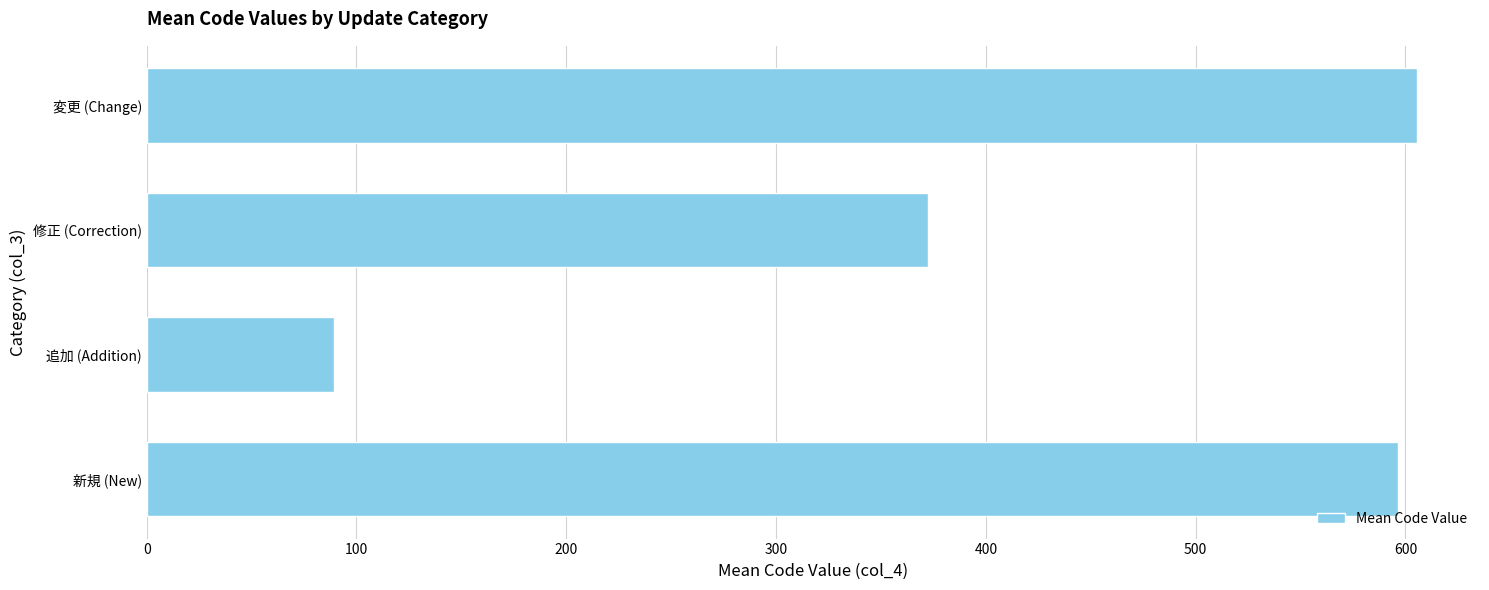

What is the minimum value shown in the chart?

89.5